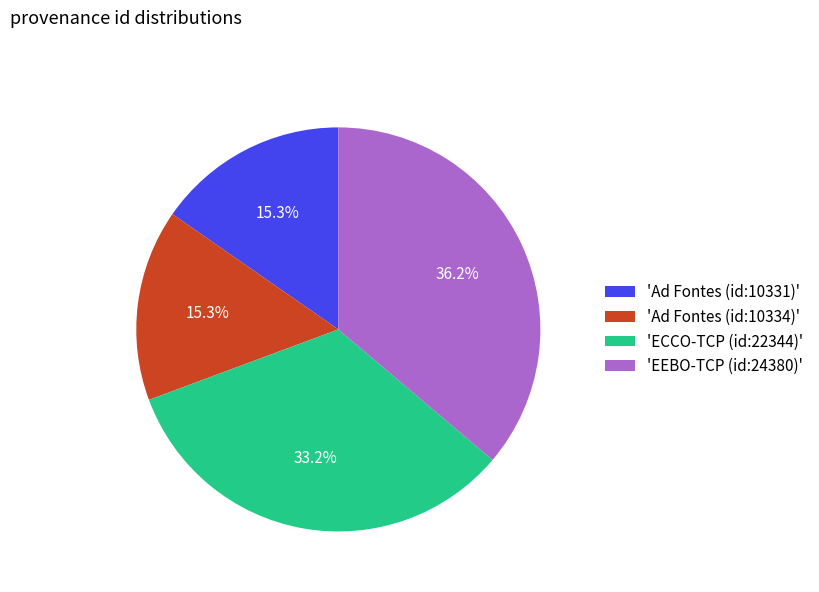

Is the sum of 'Ad Fontes (id:10334)' and 'EEBO-TCP (id:24380)' greater than half?

Yes